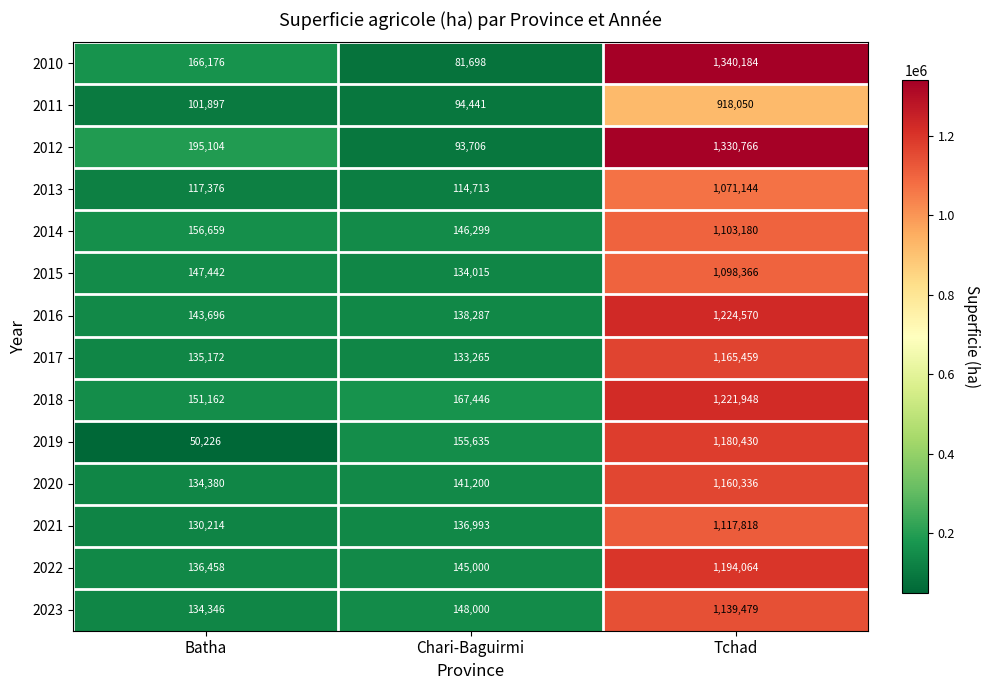

What is the difference between the 2018 values at Batha and Chari-Baguirmi?

16284